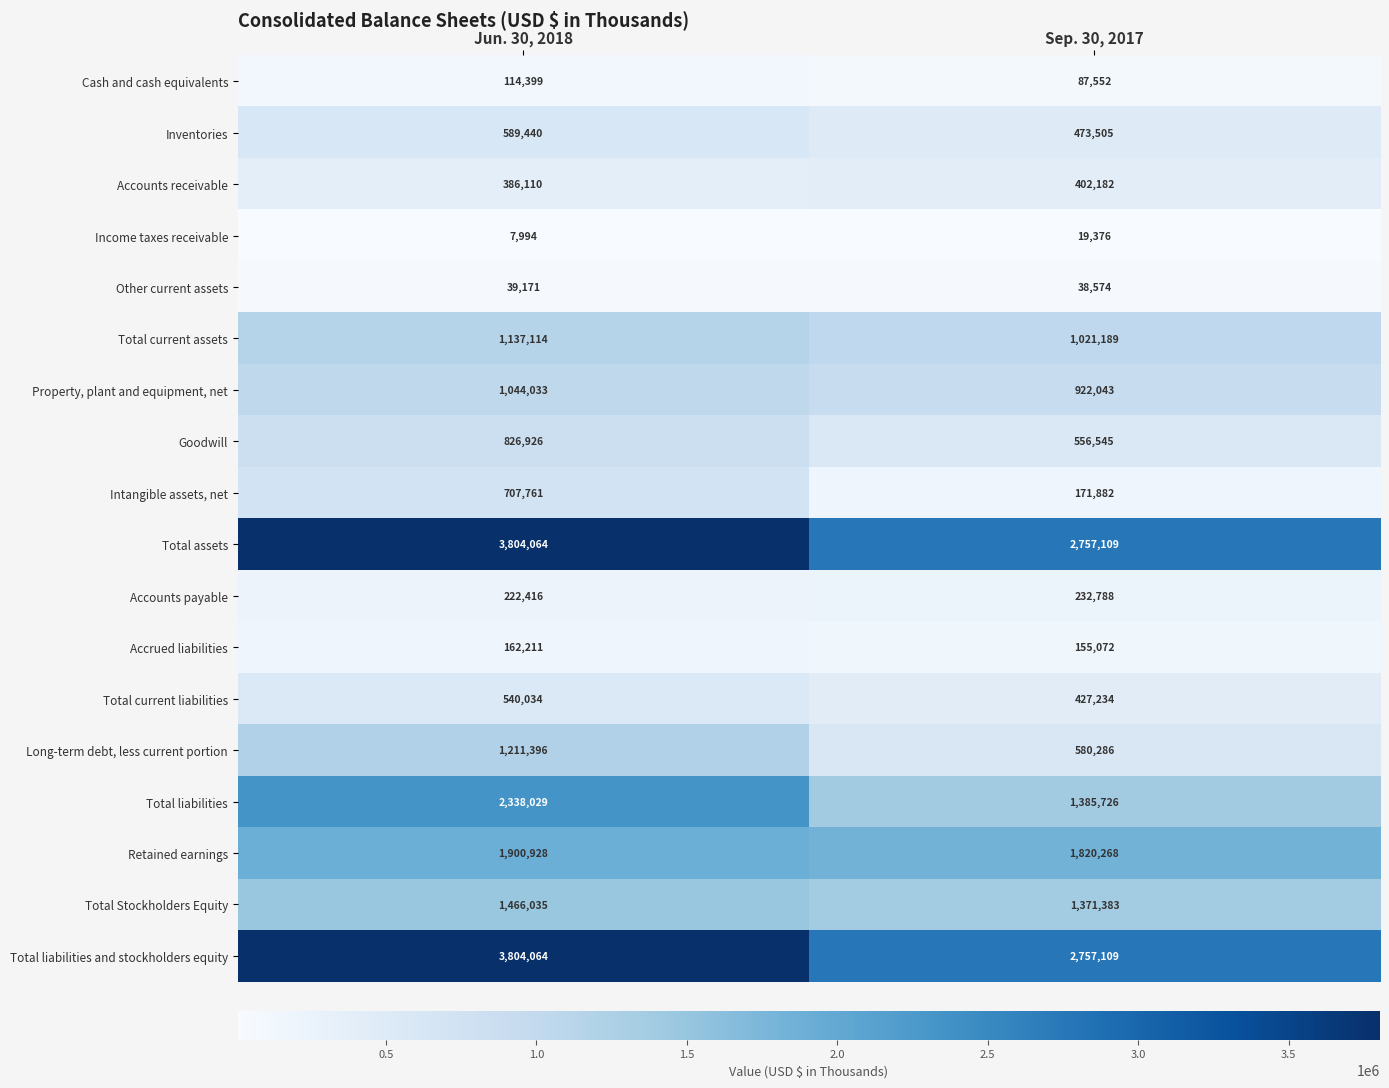

What is the difference between the highest and lowest values at Sep. 30, 2017?

2737733